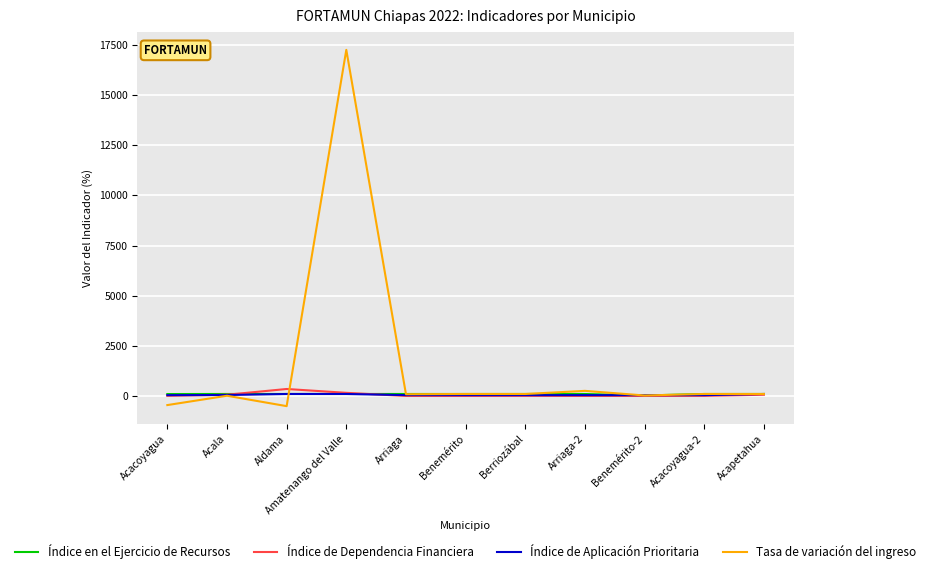

Is this an area chart (filled region under the line)?

No